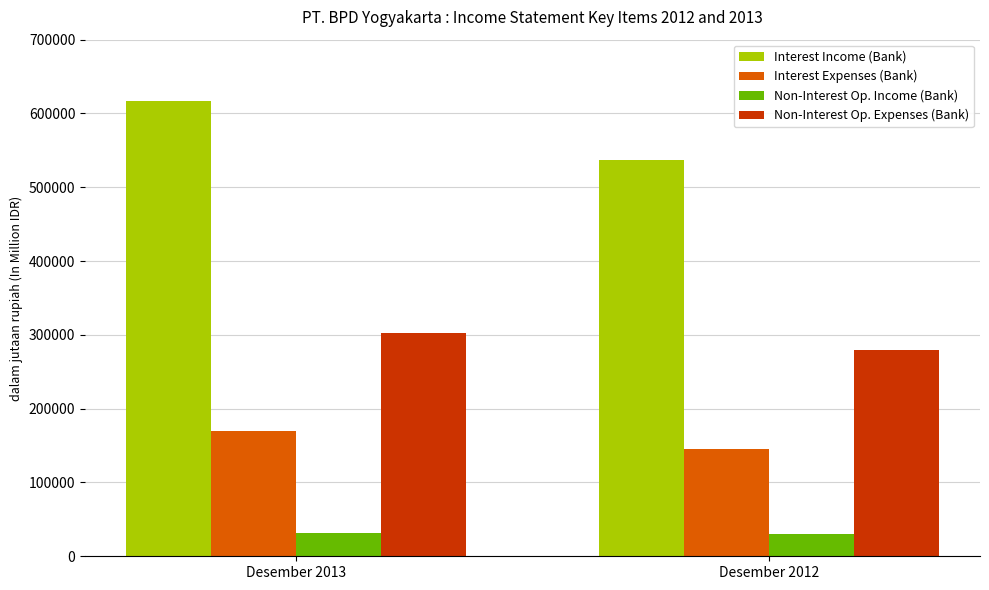

Rank the series by their average value, from lowest to highest.

Non-Interest Op. Income (Bank), Interest Expenses (Bank), Non-Interest Op. Expenses (Bank), Interest Income (Bank)